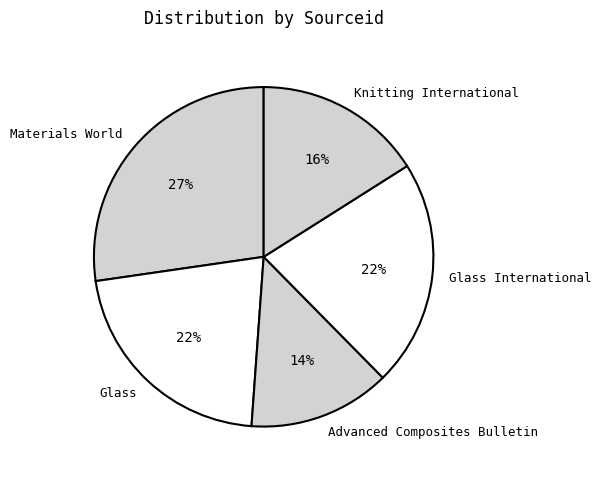

What is the smallest slice in the pie chart?

Advanced Composites Bulletin